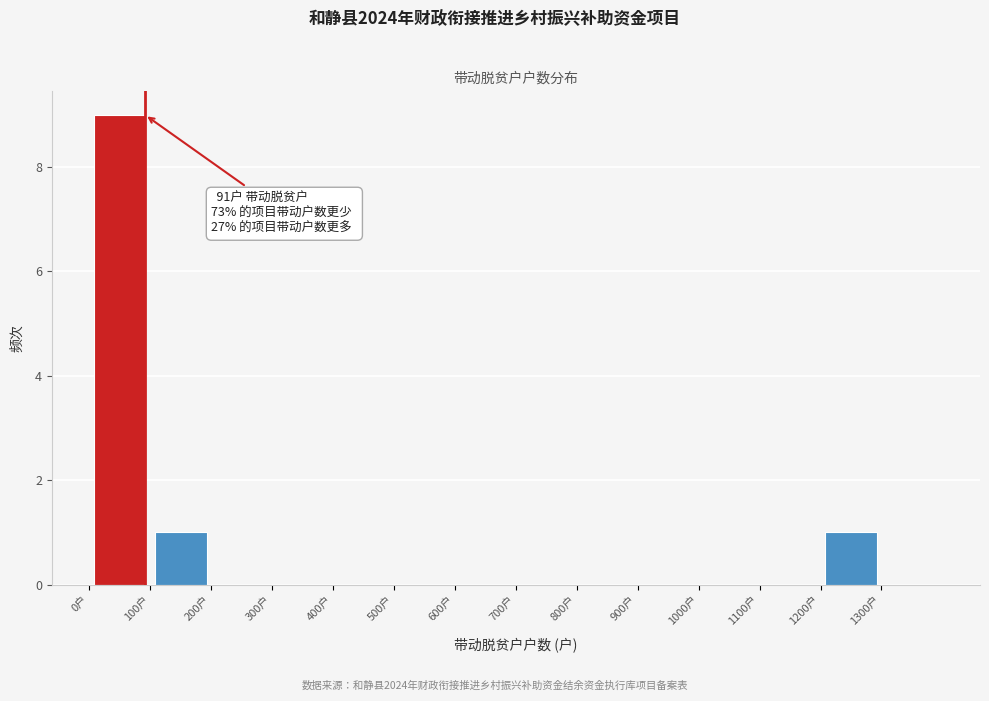

Over which range of the x-axis is the bar tallest?

0 to 100